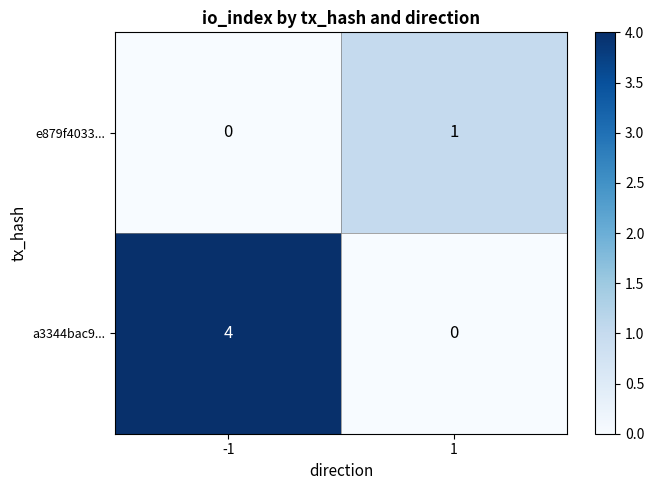

Rank the series by their average value, from highest to lowest.

a3344bac9..., e879f4033...